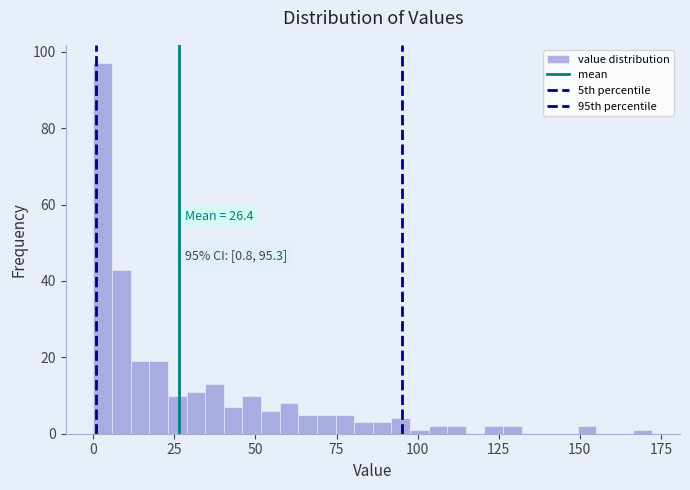

Read against the x-axis, roughly where is the centre of the tallest bar?

5